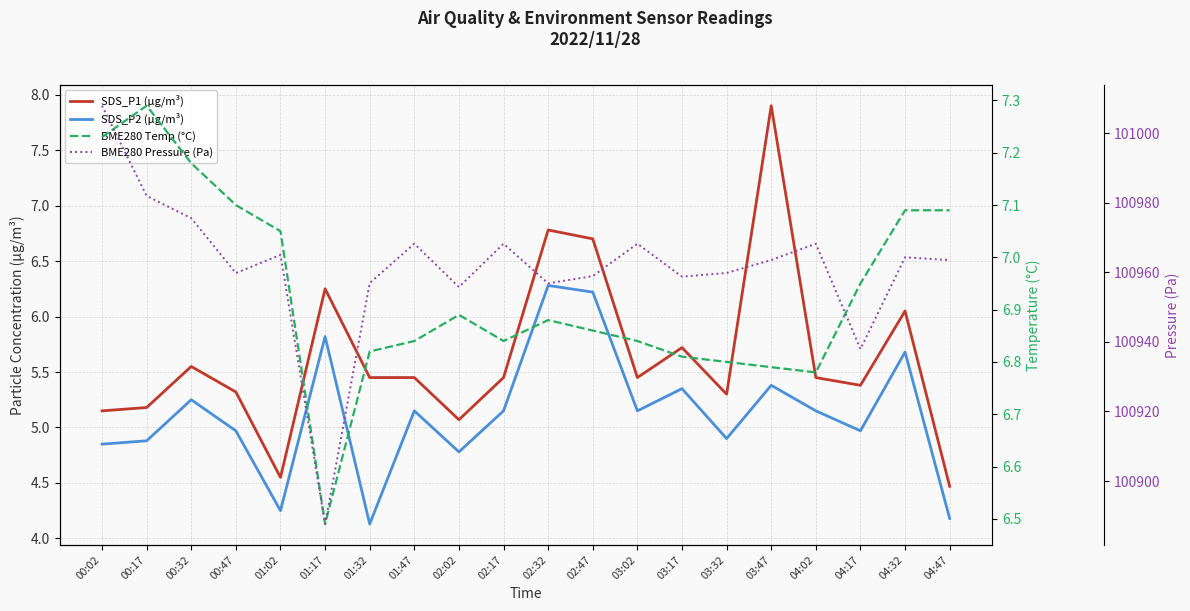

What is the sum of the SDS_P1 (µg/m³) values at 04:47 and 00:17?

9.6